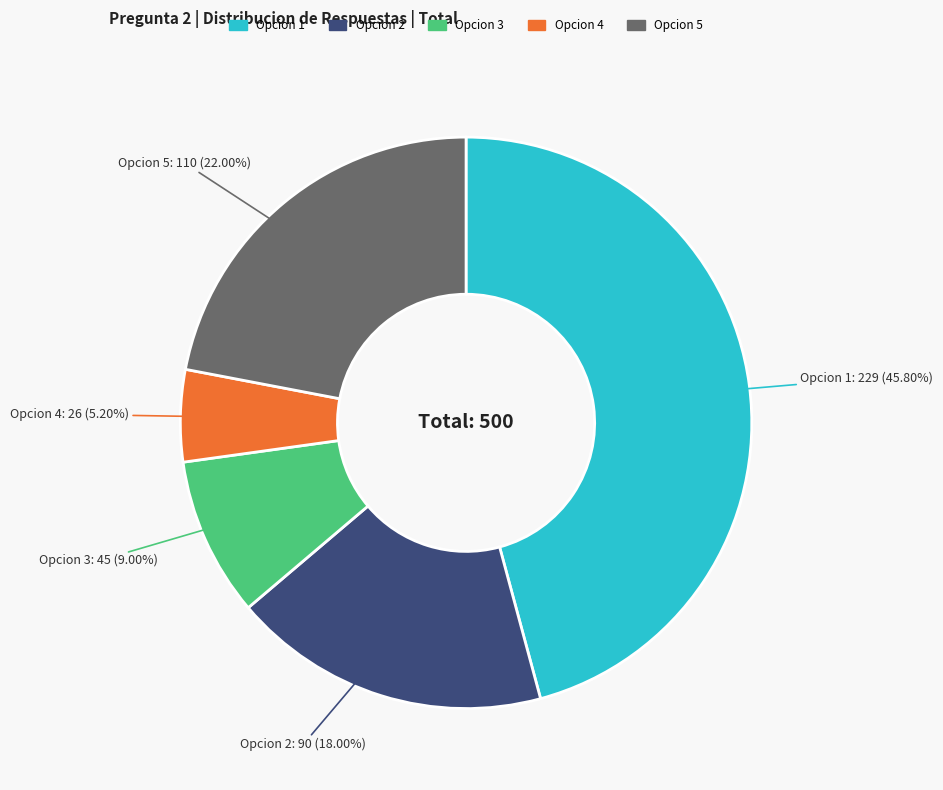

How many slices are in this pie chart?

5